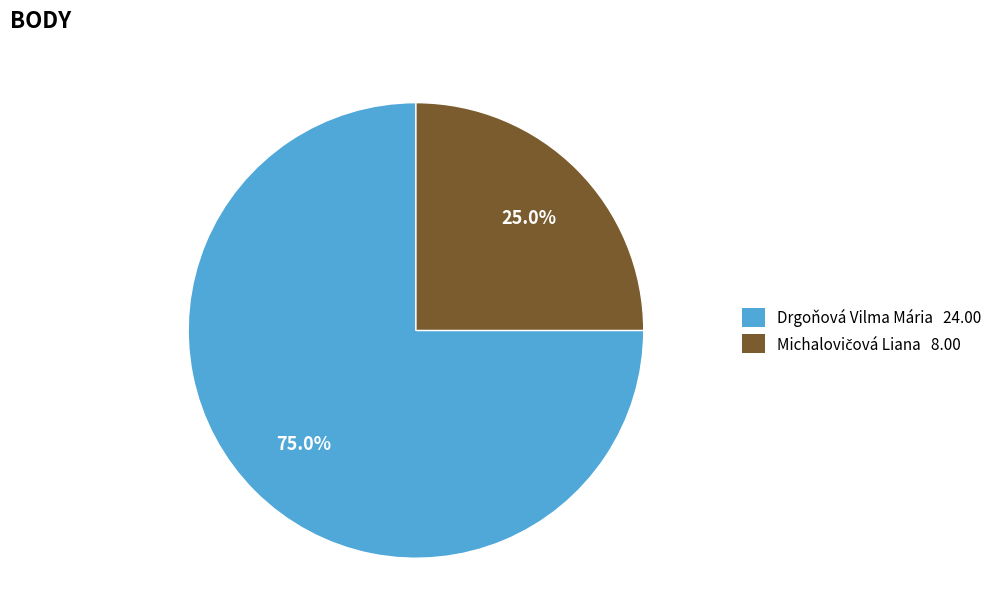

How many segments does this pie chart have?

2